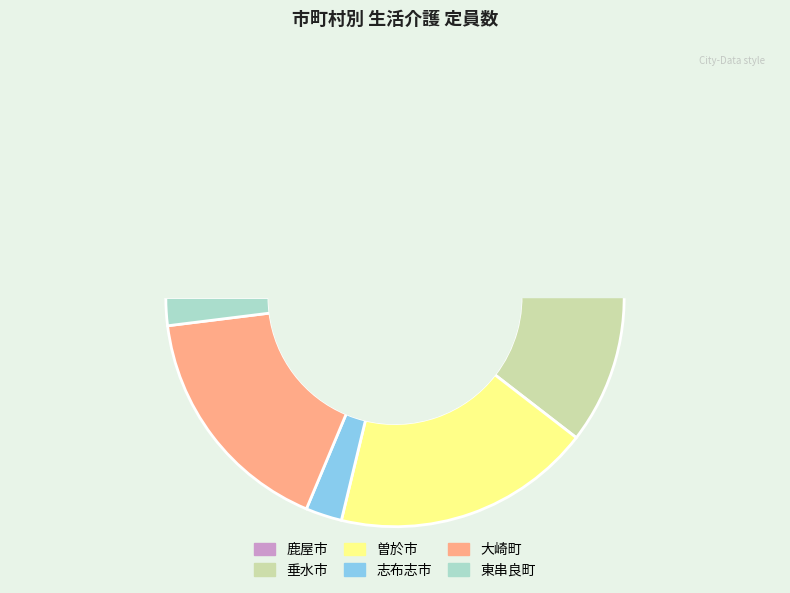

To the nearest percent, what portion does 志布志市 represent?

2%